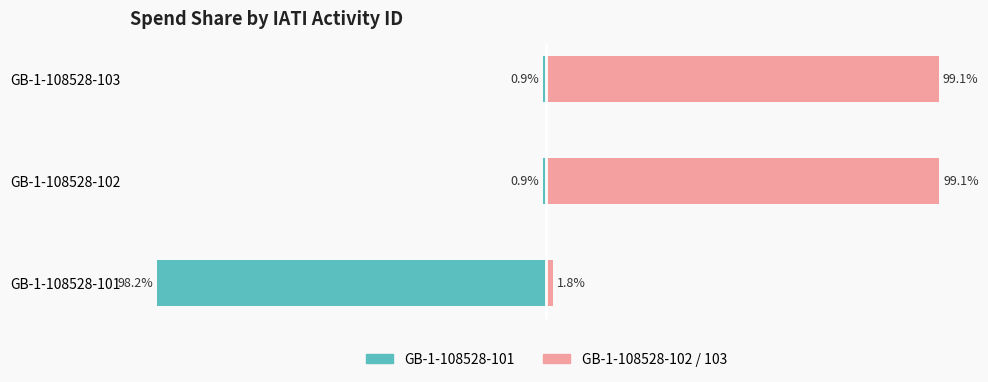

The value of Primary Activity (101) at GB-1-108528-101 is -98.2. True or false?

True